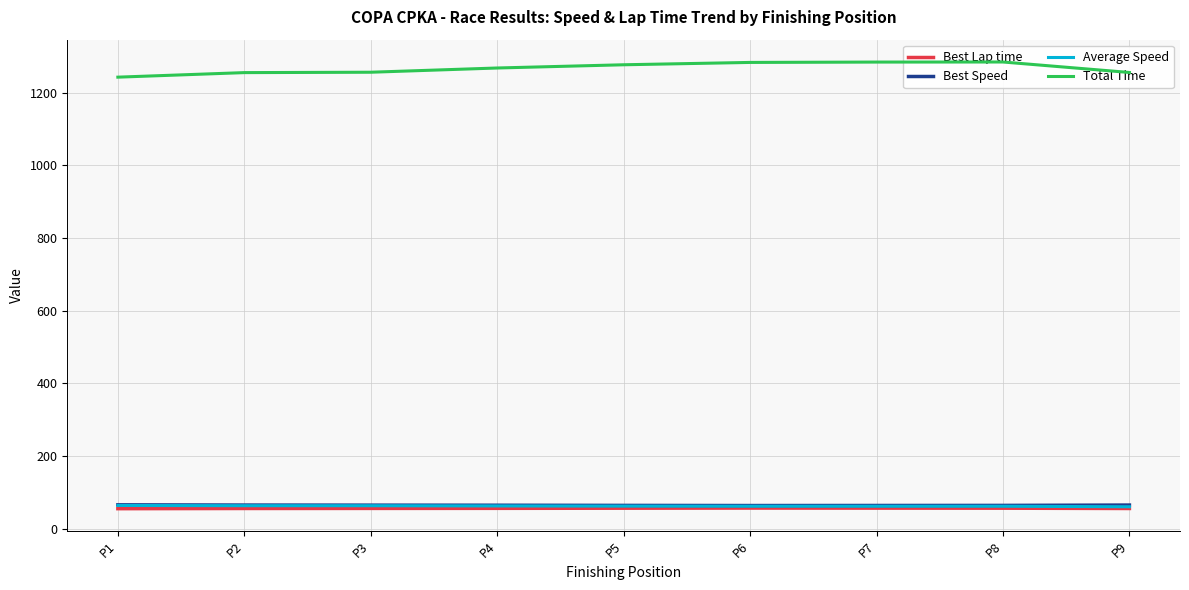

Does the chart have visible grid lines?

Yes